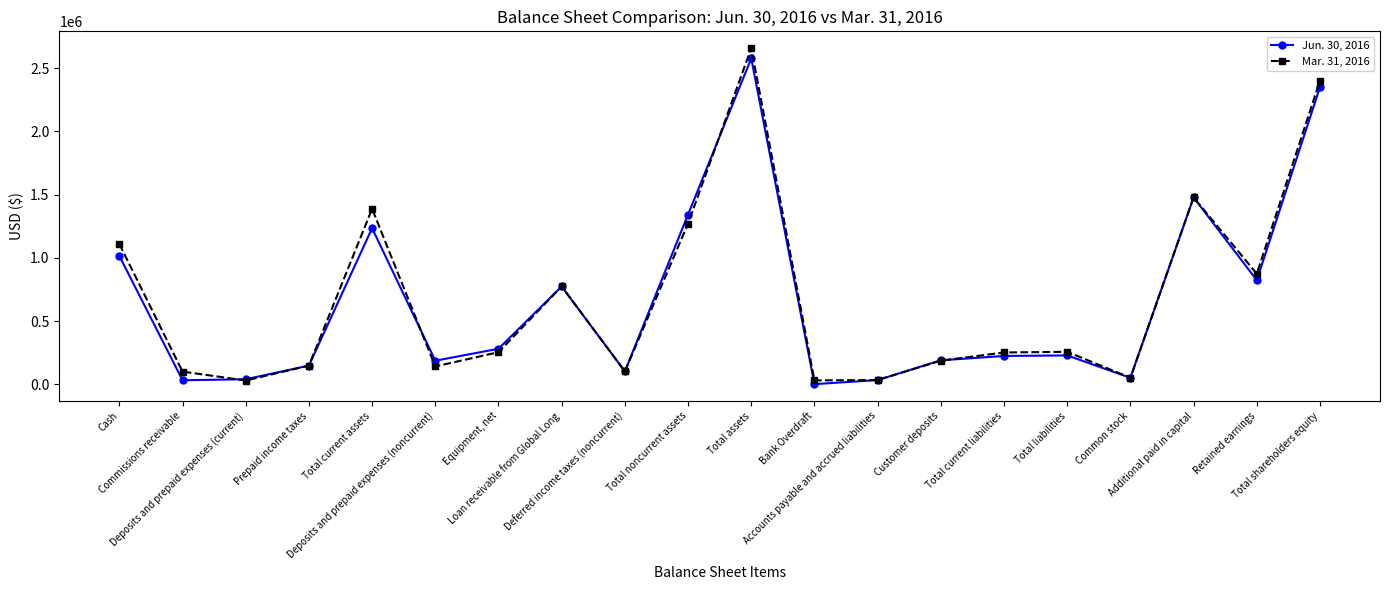

List the series in order of their overall mean, highest first.

Mar. 31, 2016, Jun. 30, 2016